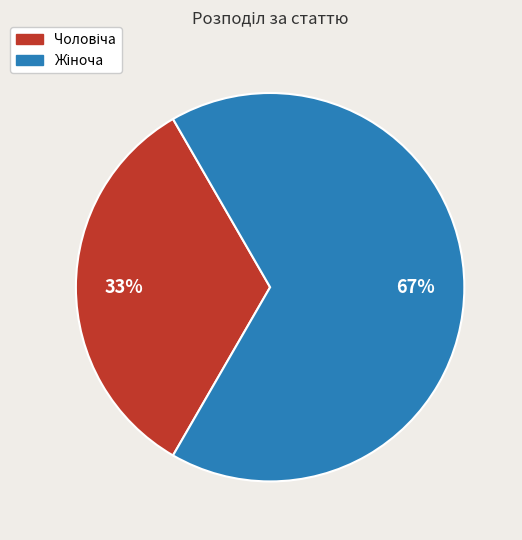

Is there a majority slice in this chart?

Yes